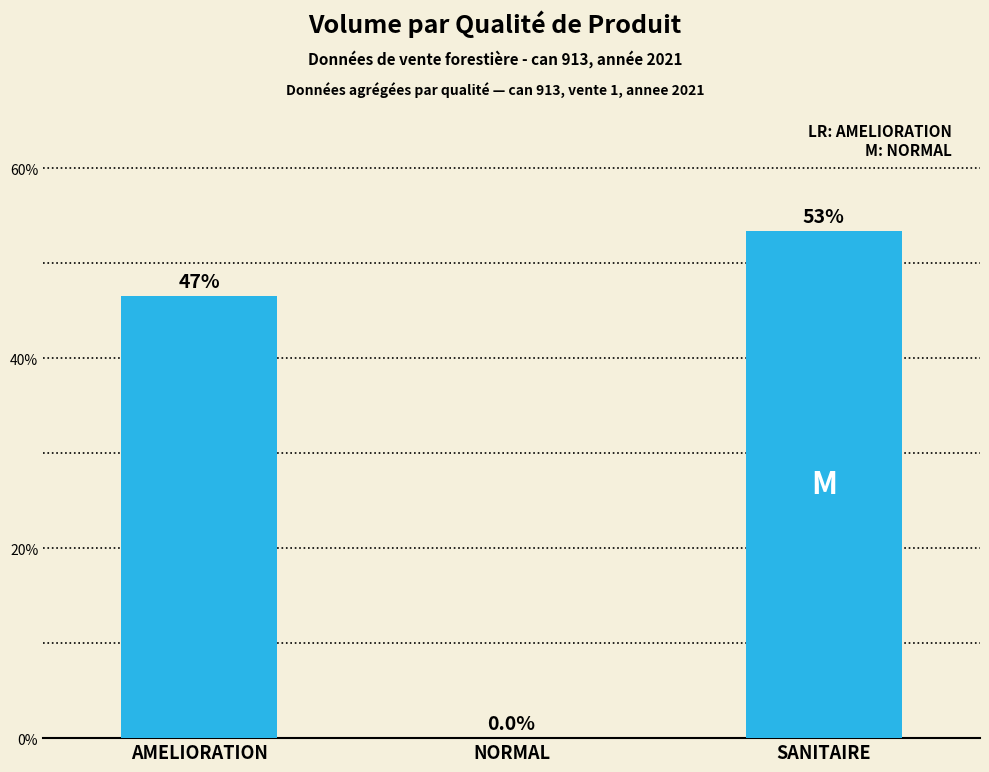

At which label does the data first exceed 46?

AMELIORATION